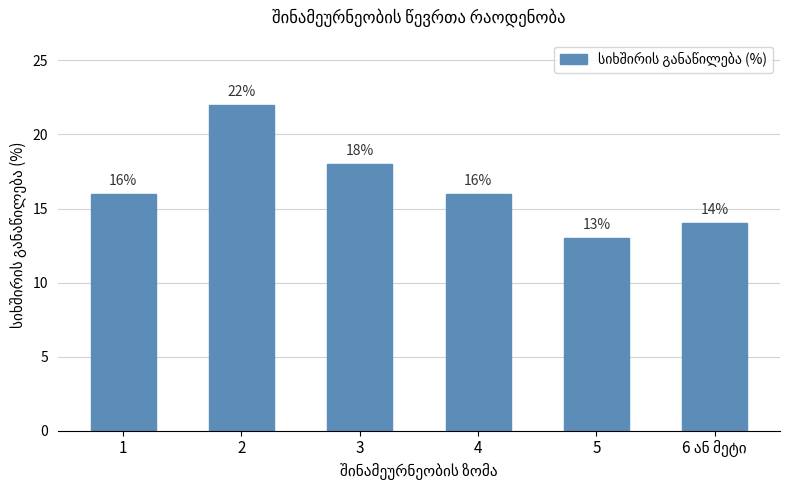

Is it true that the value at 4 is 16?

True